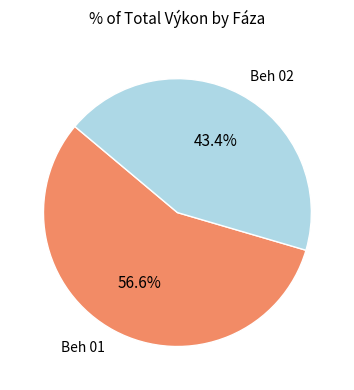

Is there any slice that represents more than half of the pie?

Yes